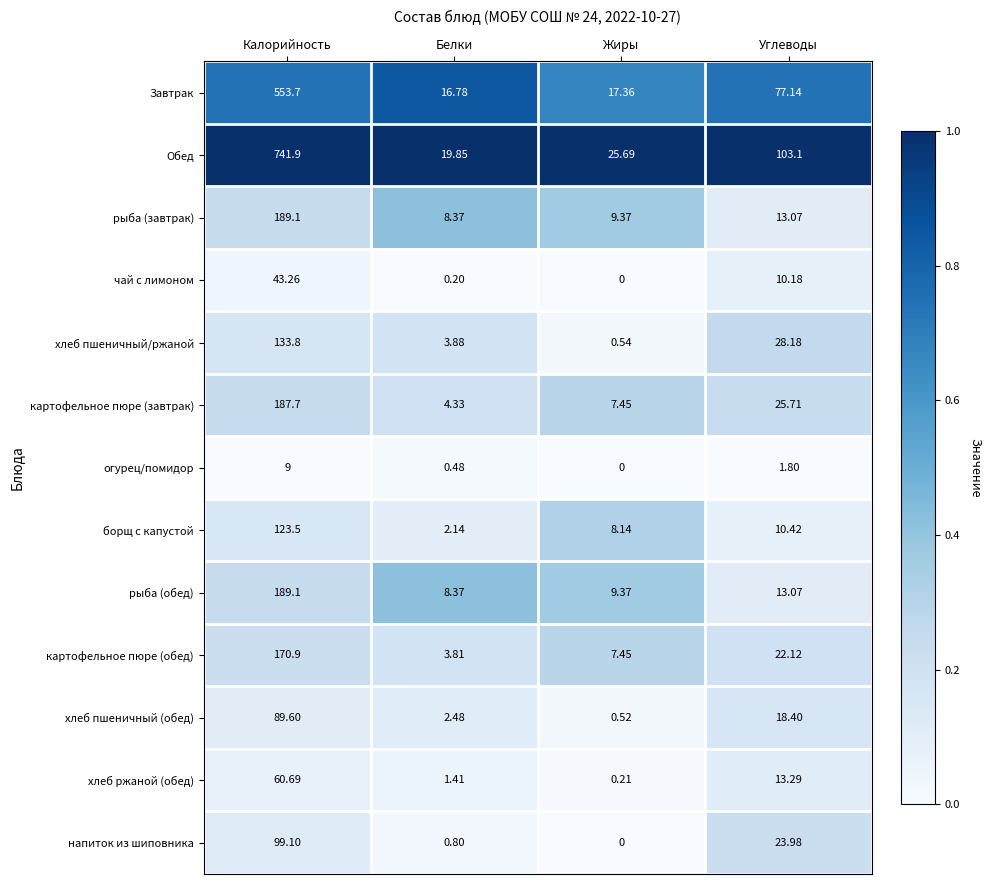

What is the difference between the highest and lowest values at Калорийность?

732.9